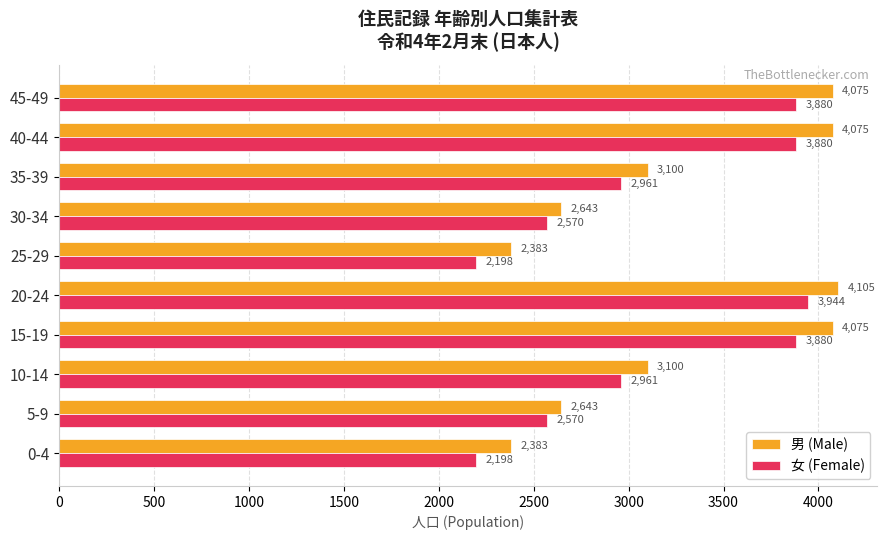

What is the average value of the 男 (Male) series?

3258